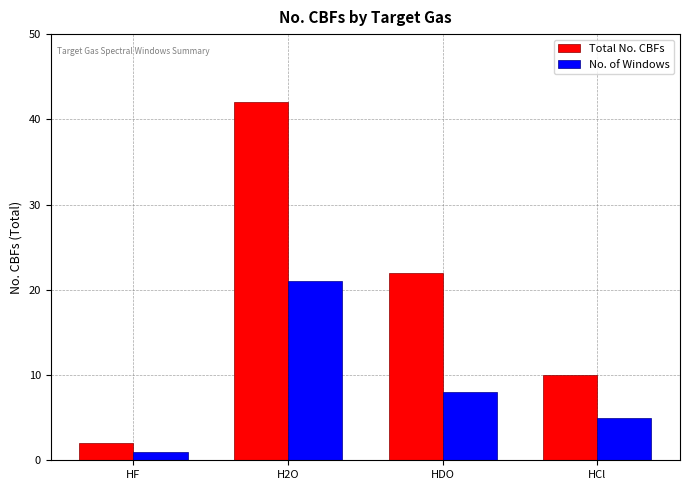

Between HF and HDO, which series saw the biggest shift?

Total No. CBFs